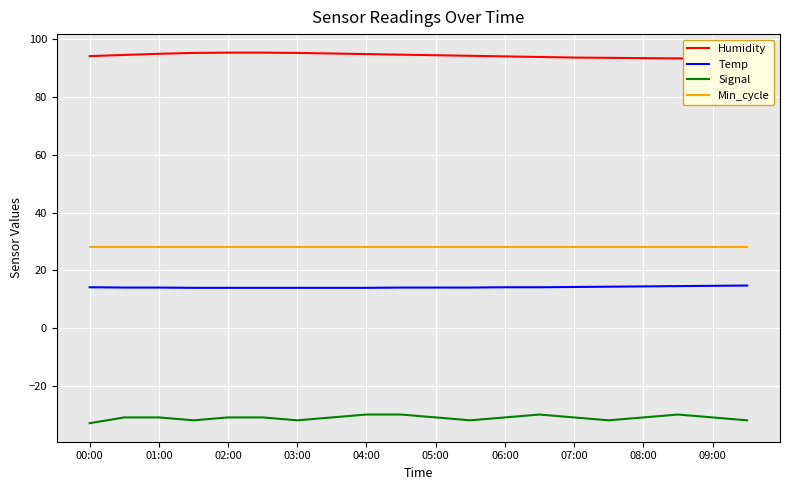

Is this an area chart (filled region under the line)?

No